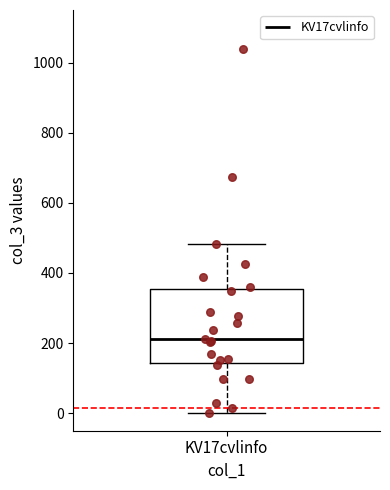

Where does the upper whisker of the box for KV17cvlinfo end on the y-axis? The values are not printed on the chart, so give them approximately, as read against the axis.

480